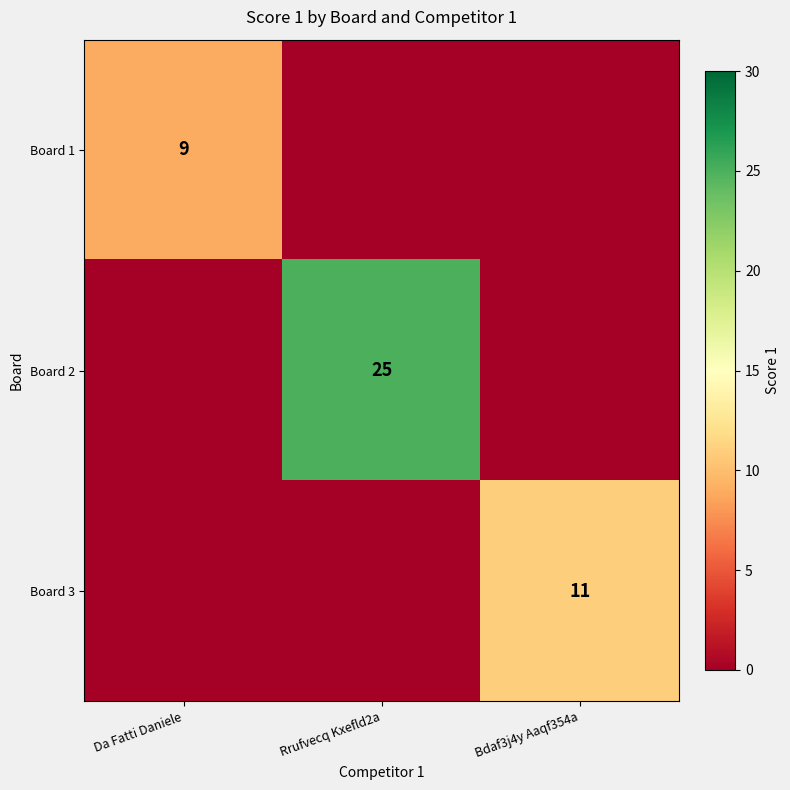

The Board 1 series shows 5 at Da Fatti Daniele. True or false?

False